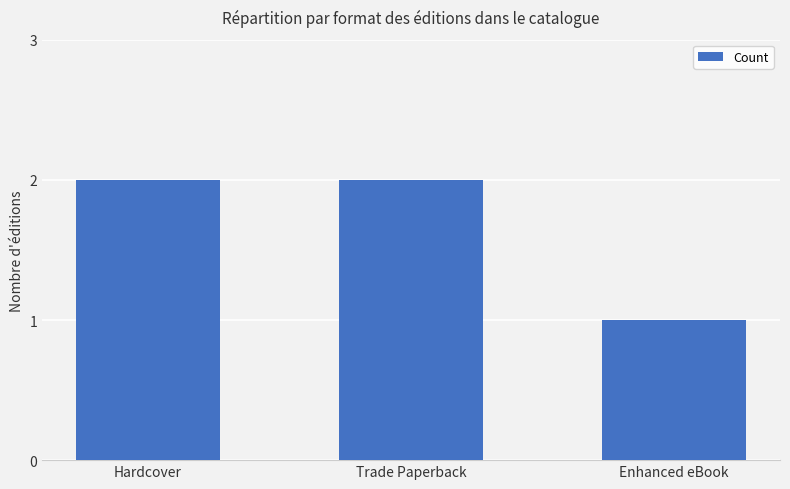

What is the ratio of the value at Enhanced eBook to the value at Hardcover?

0.5